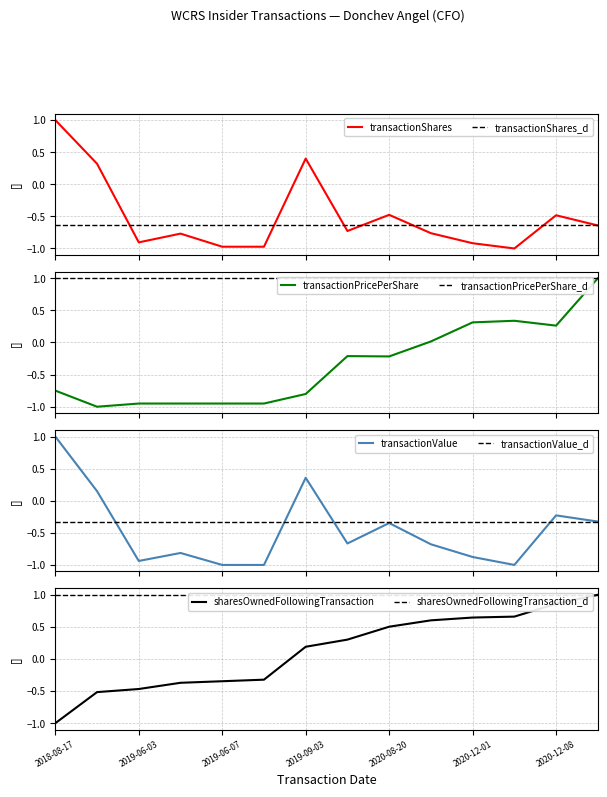

What is the lowest value of the transactionShares series?

-1.0